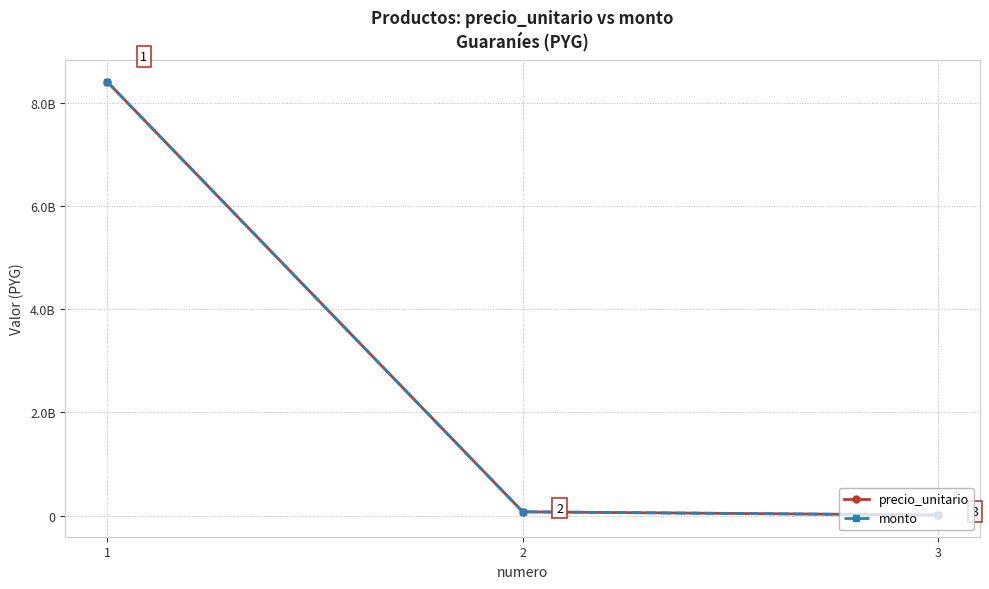

Is it true that monto equals 96427959 at 2?

False